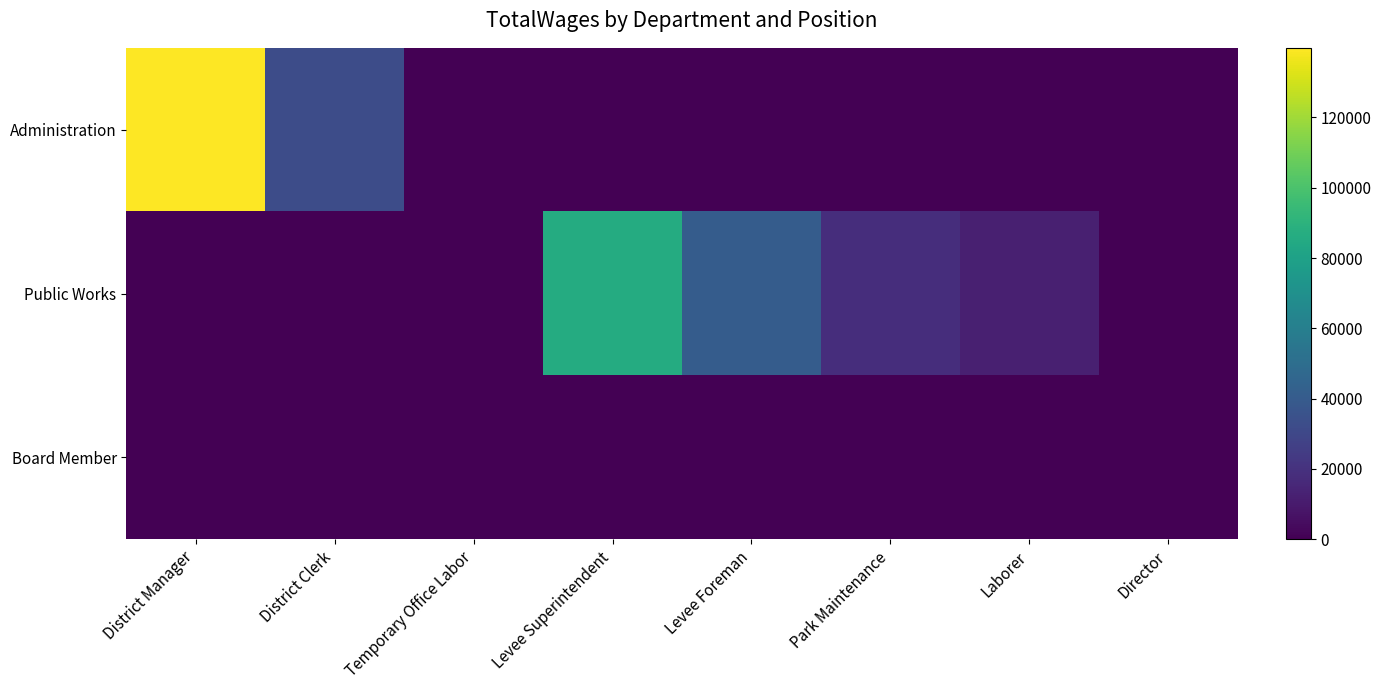

Reading left to right, list all the values displayed in this chart.

Administration: District Manager=139805	District Clerk=32604	Temporary Office Labor=176	Levee Superintendent=0	Levee Foreman=0	Park Maintenance=0	Laborer=0	Director=0
Public Works: District Manager=0	District Clerk=0	Temporary Office Labor=0	Levee Superintendent=86013	Levee Foreman=40766	Park Maintenance=18102	Laborer=12414	Director=0
Board Member: District Manager=0	District Clerk=0	Temporary Office Labor=0	Levee Superintendent=0	Levee Foreman=0	Park Maintenance=0	Laborer=0	Director=0